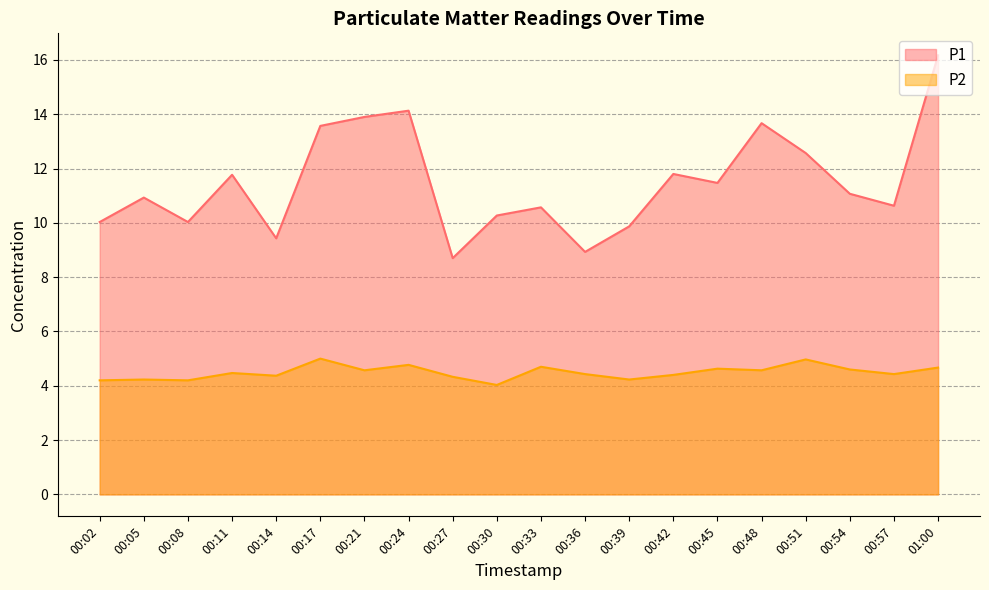

True or false: P2 and P1 intersect in this chart.

False